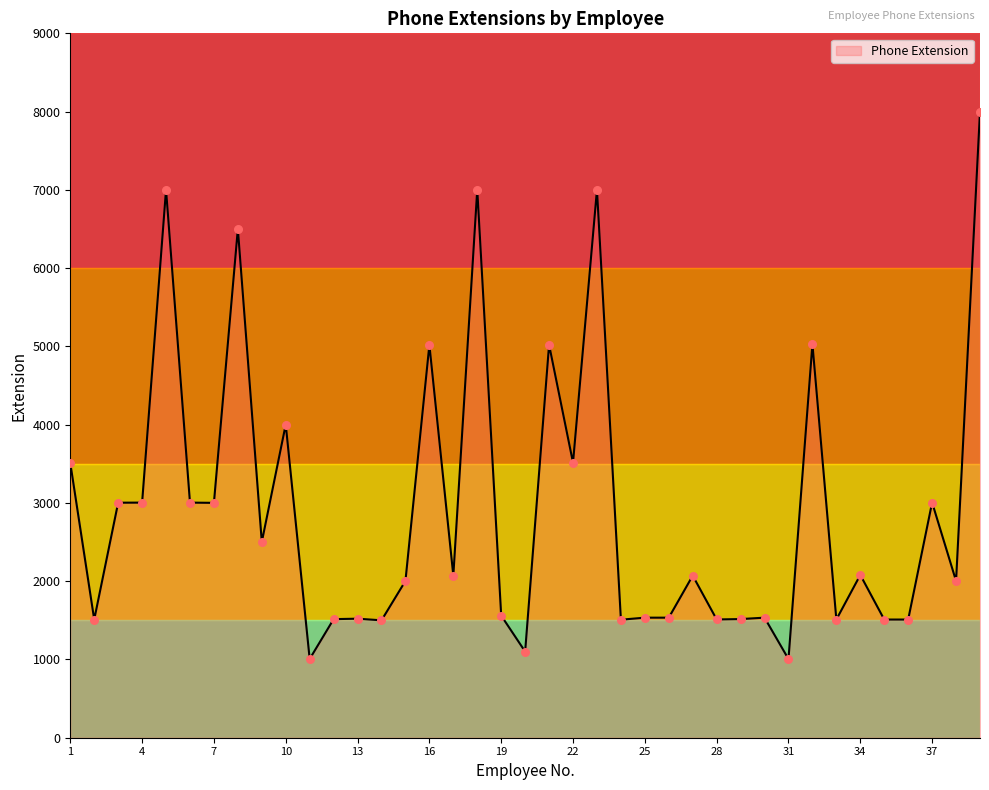

What is the greatest value displayed?

8001